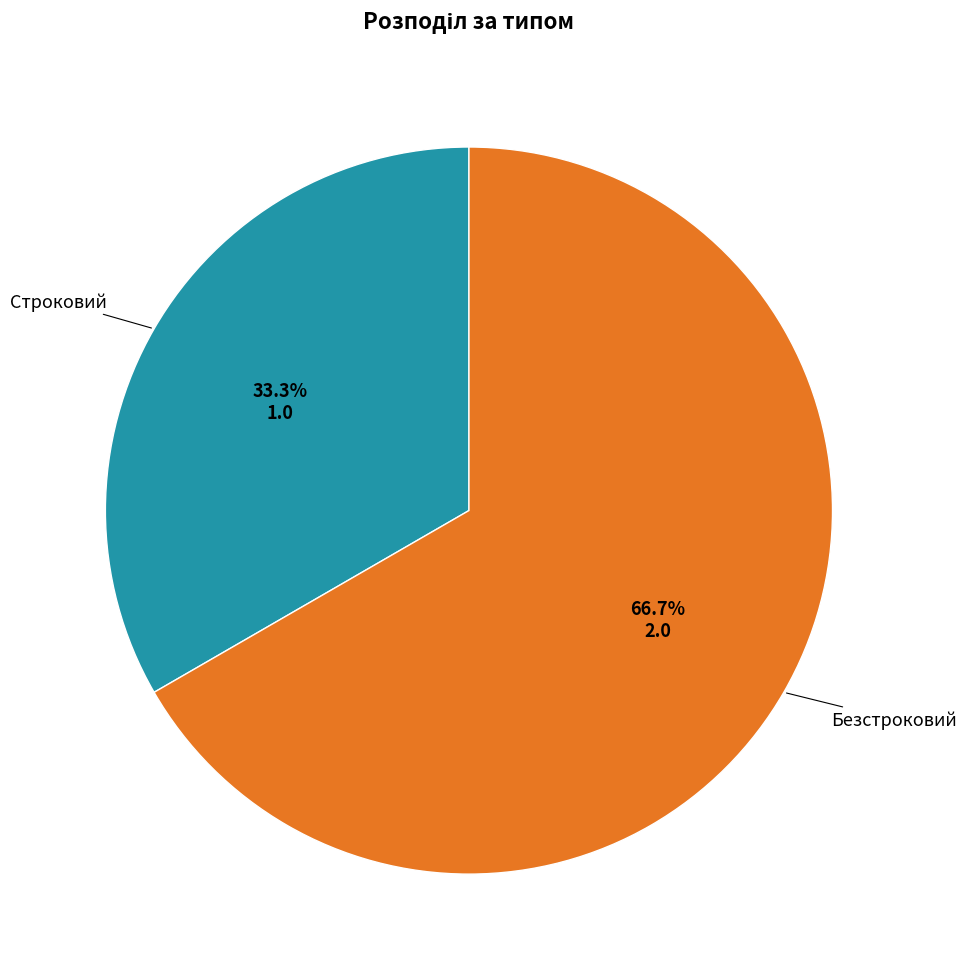

Does any single category account for the majority?

Yes